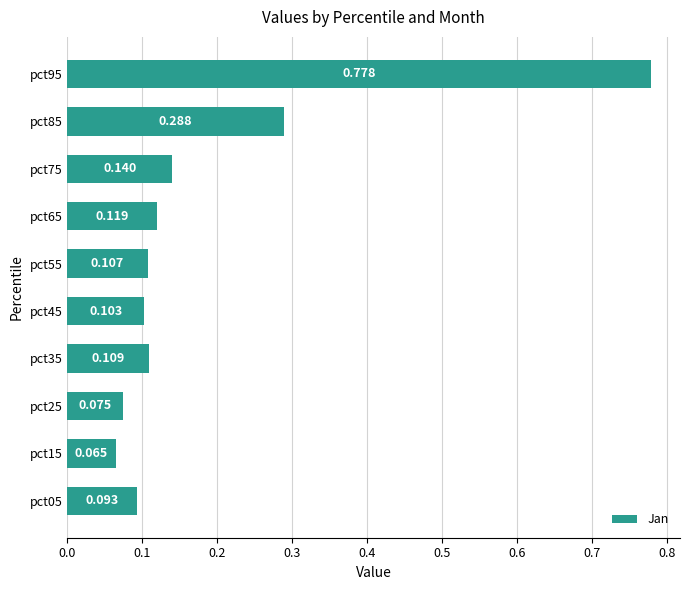

Count the number of data series in this chart.

1